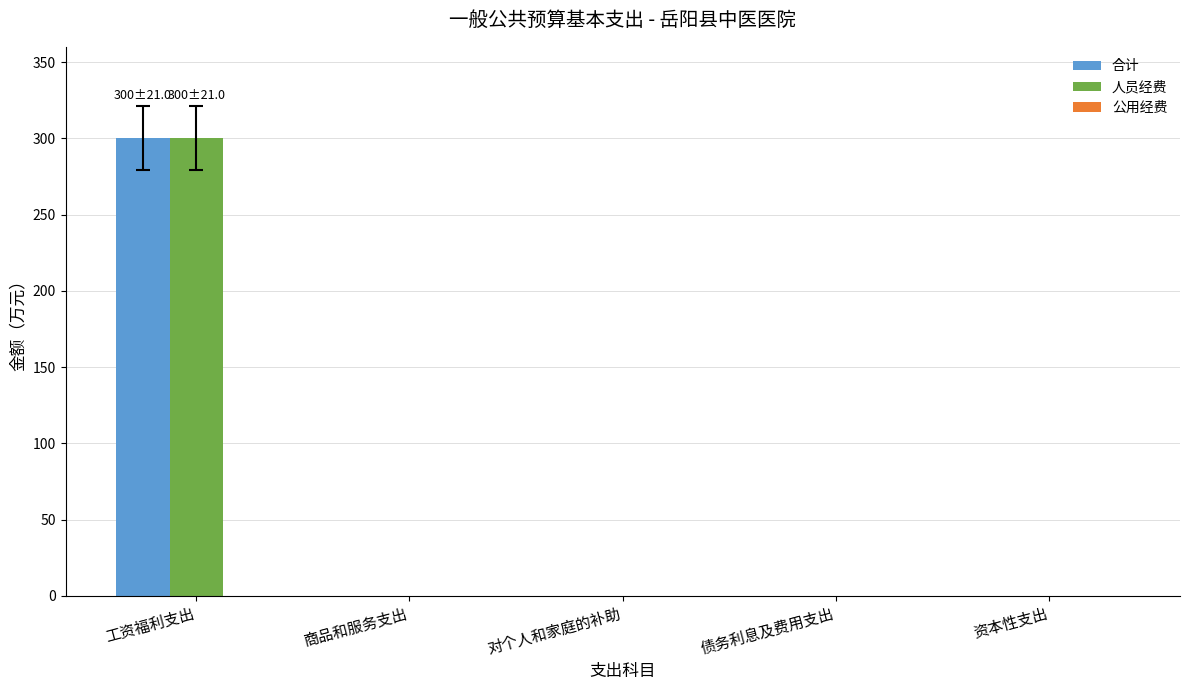

True or false: 合计 has a value of -150 at 债务利息及费用支出.

False